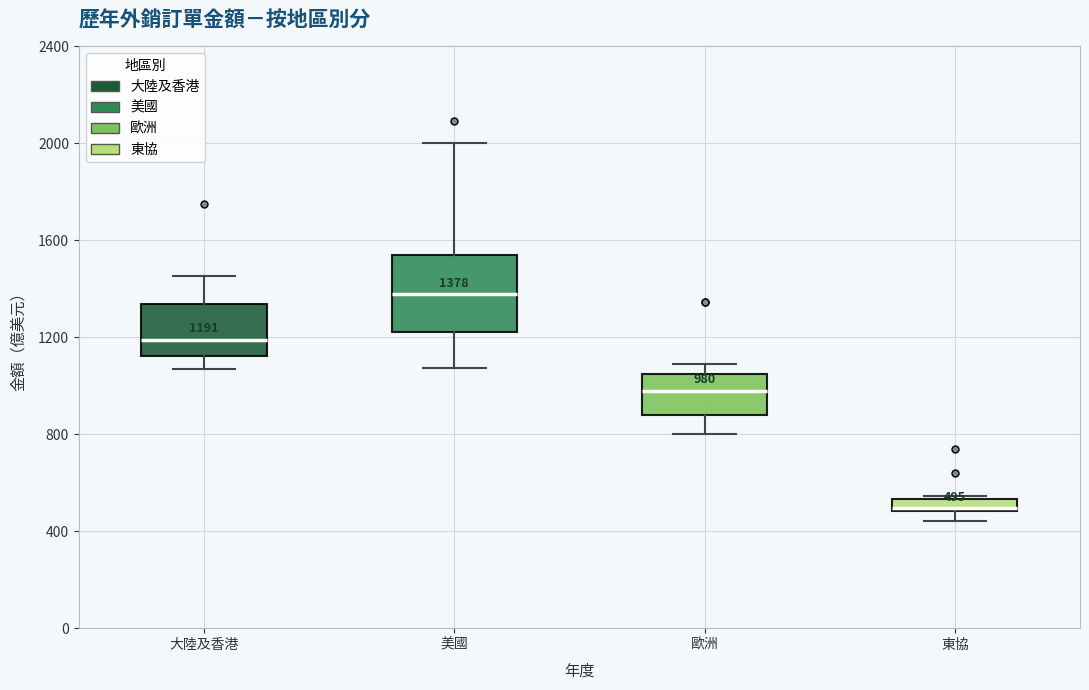

Comparing the boxes themselves (not the whiskers), which one is the tallest?

美國